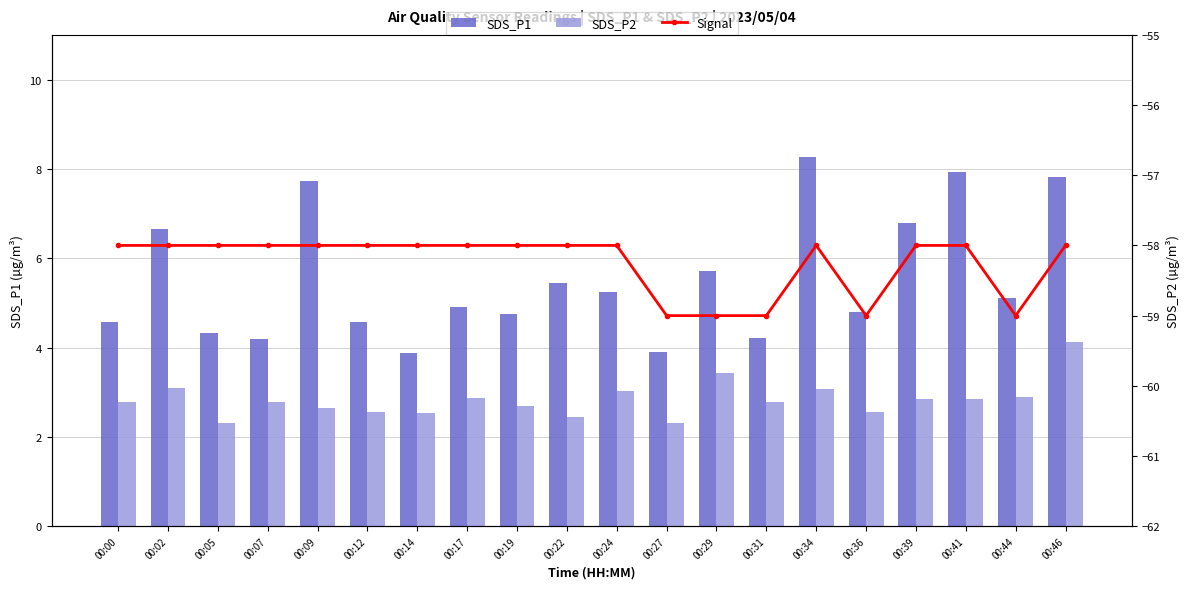

What is the total value across all series at 00:19?

-50.5